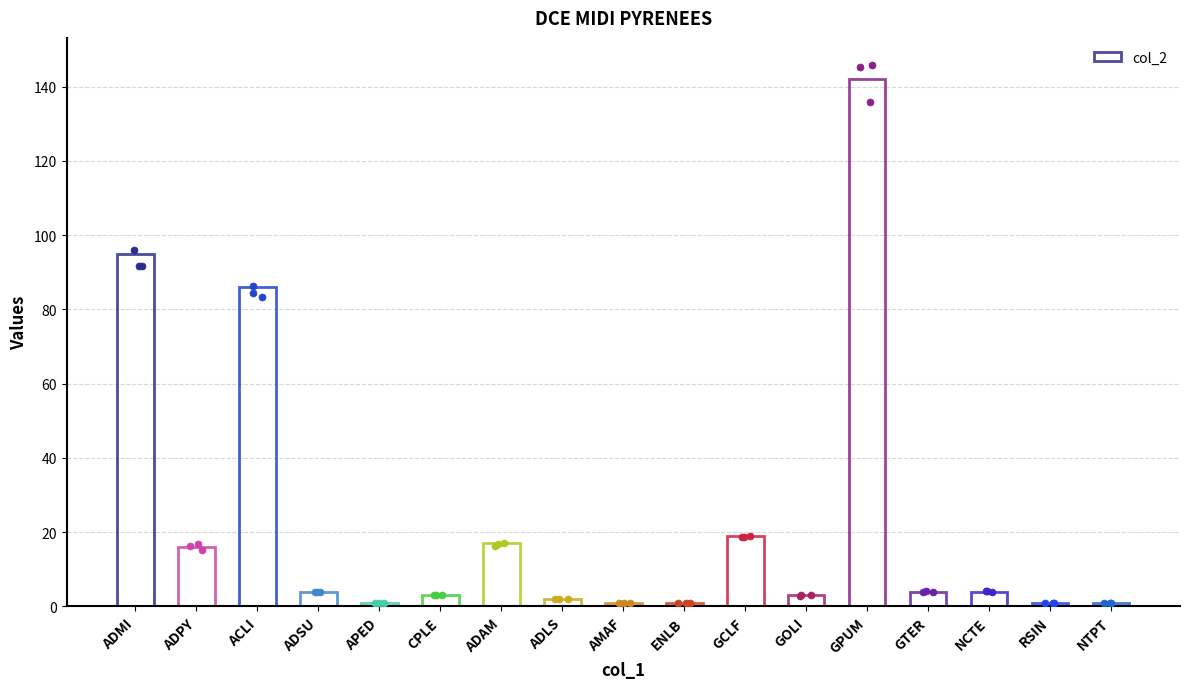

Between AMAF and CPLE, which is larger?

CPLE